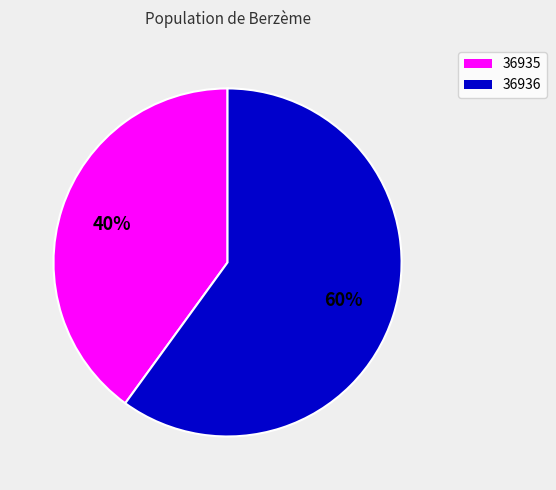

To the nearest percent, what is the average slice percentage?

50%